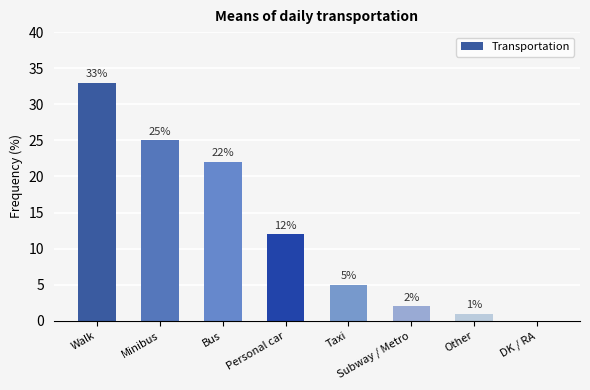

Approximately how many times larger is the value at Subway / Metro compared to Taxi?

0.4